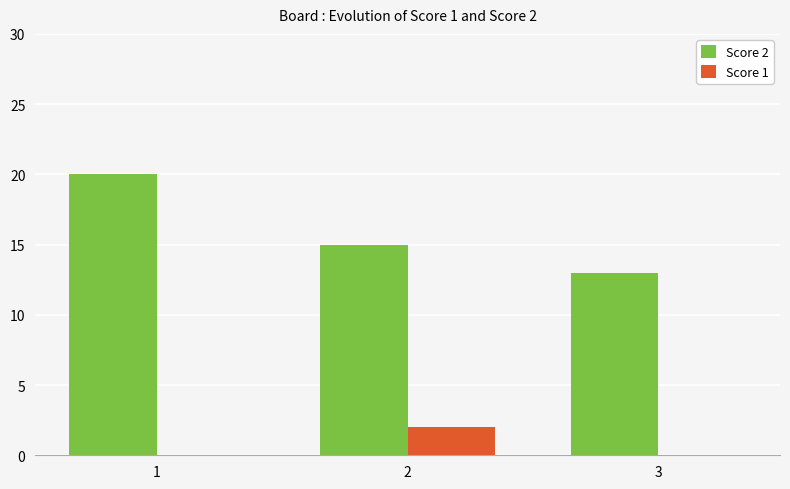

The Score 1 series shows 0 at 3. True or false?

True